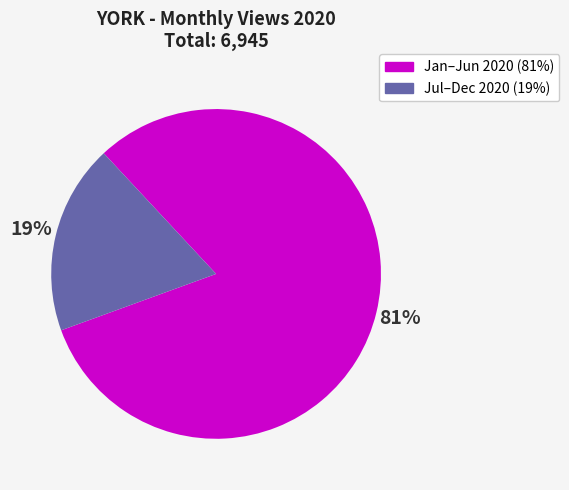

To the nearest percent, what is the average slice percentage?

50%